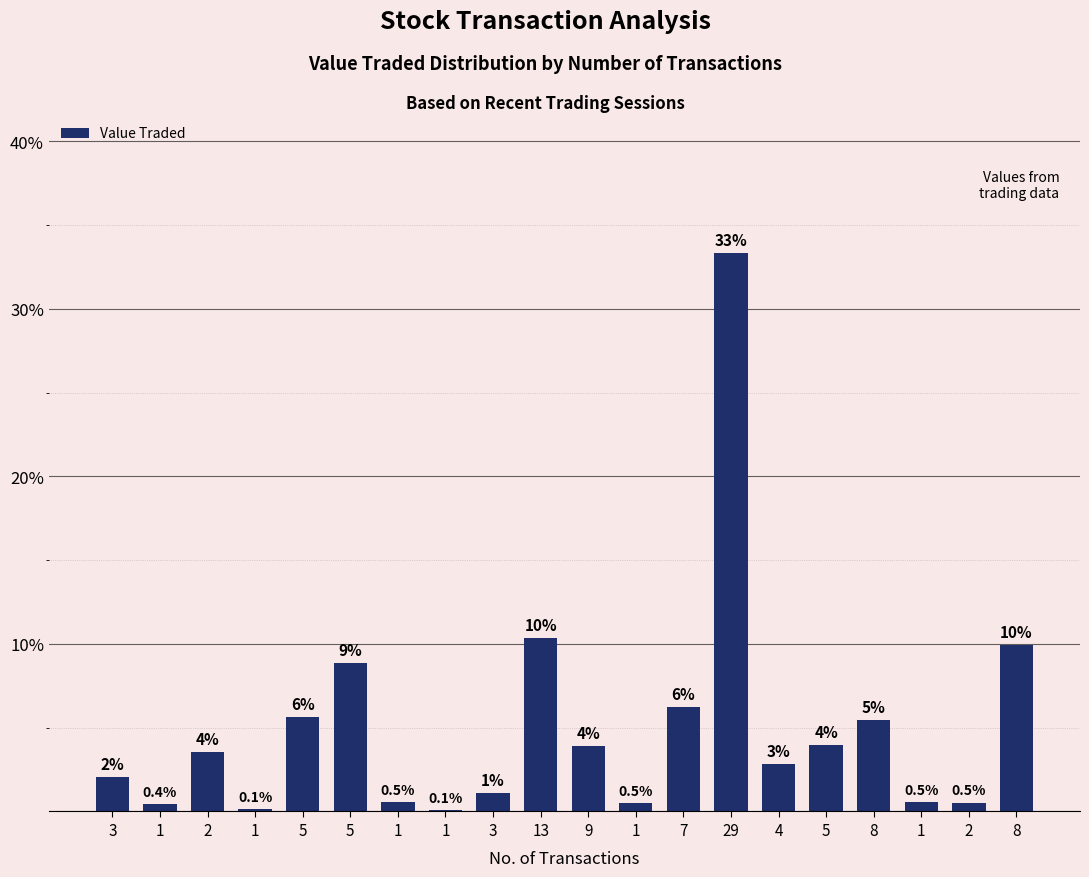

True or false: the data shows 0.5 at 1.

True